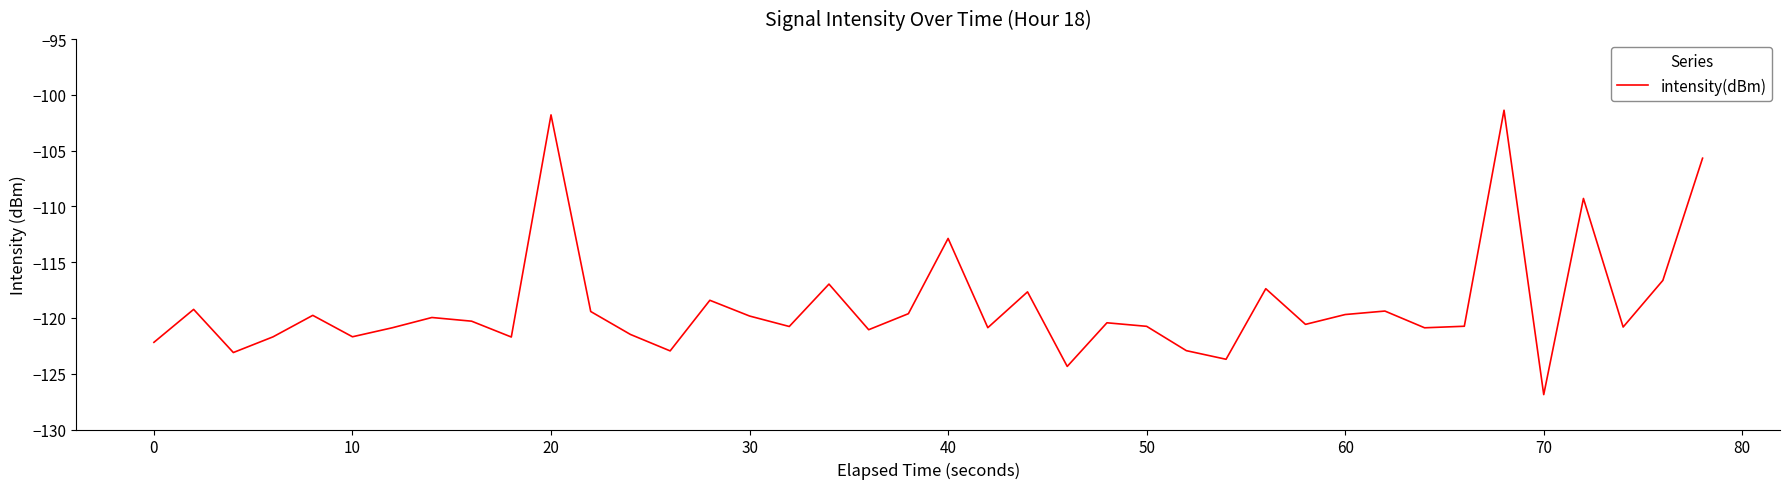

What is the difference between the maximum and minimum values?

25.5